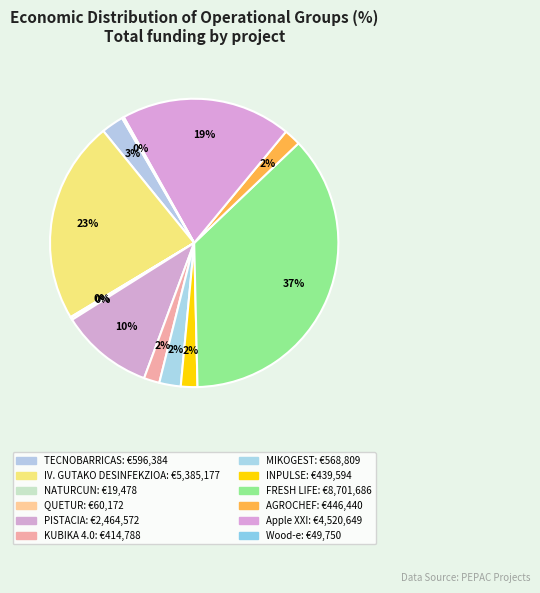

To the nearest percent, what is the combined percentage of IV. GUTAKO DESINFEKZIOA and PISTACIA?

33%